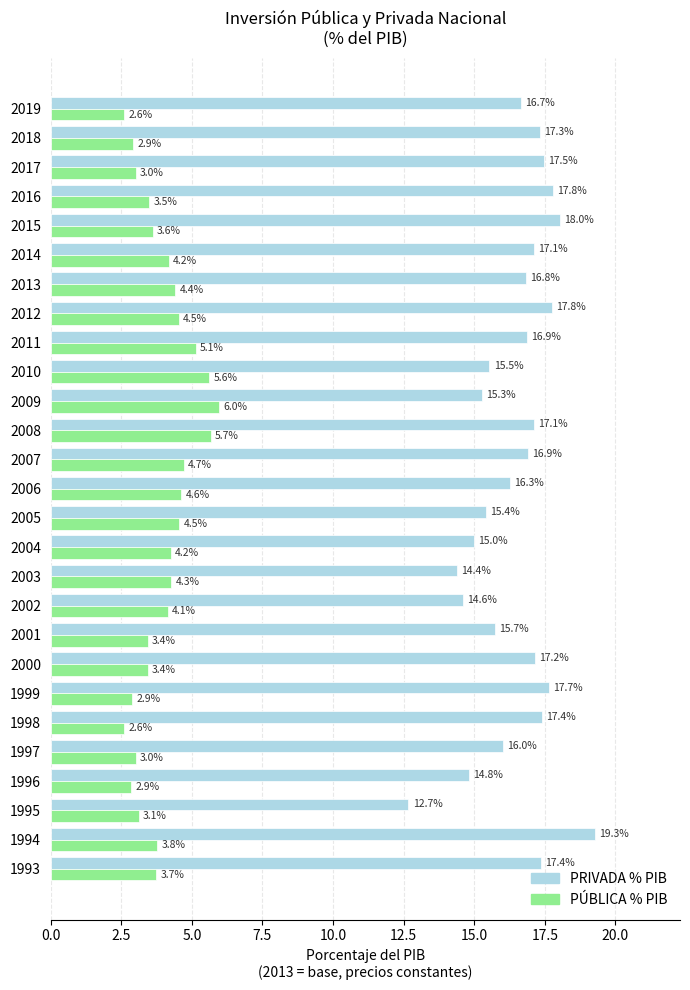

Which category has the lowest value in the PRIVADA % PIB series?

1995